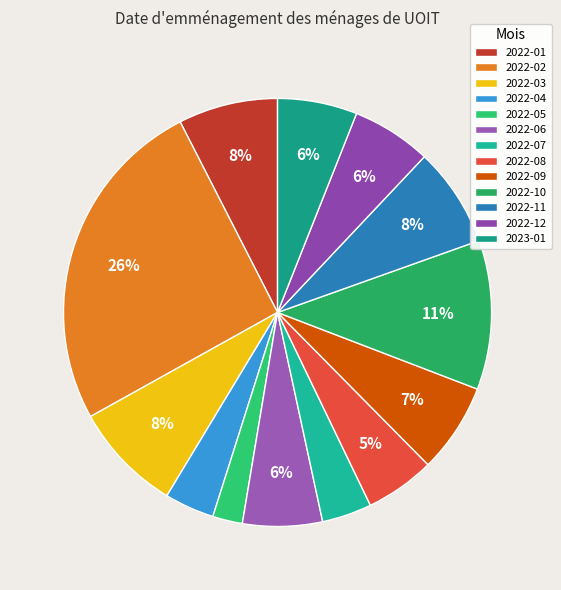

How many slices are in this pie chart?

13